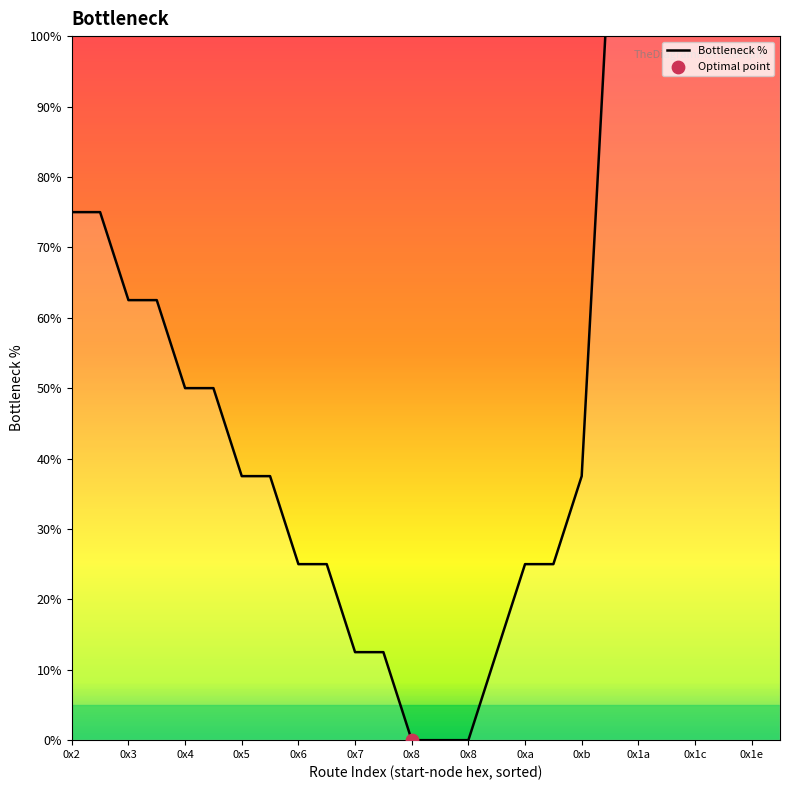

What is the change in value from 0x6 to 0x8?

-25.0